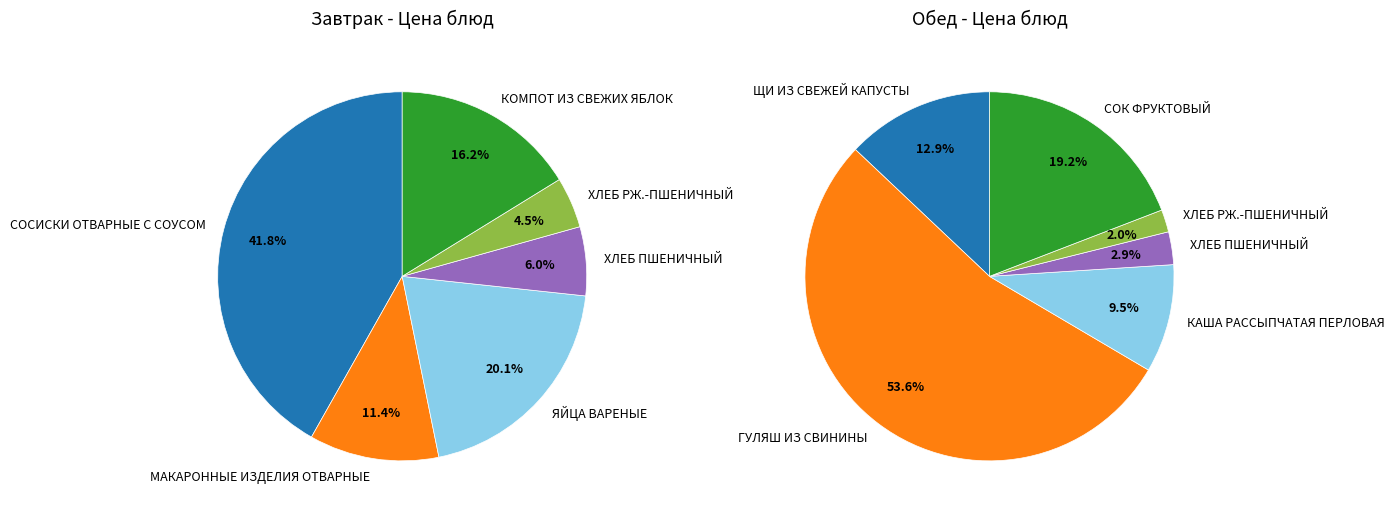

The 2 slice represents 20% of the pie. True or false?

True